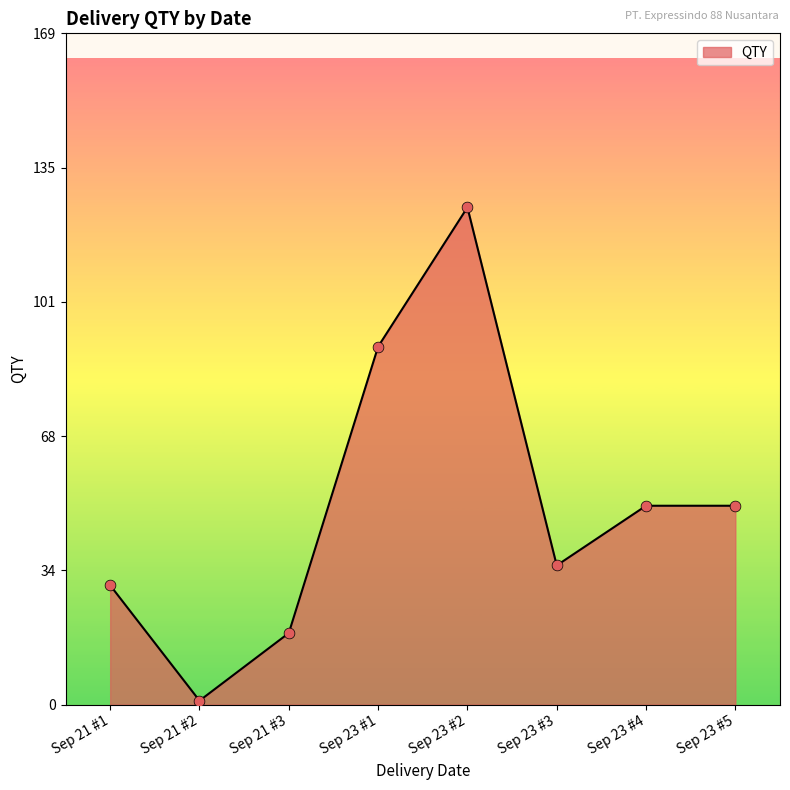

Which has a higher value, Sep 21 #3 or Sep 23 #5?

Sep 23 #5